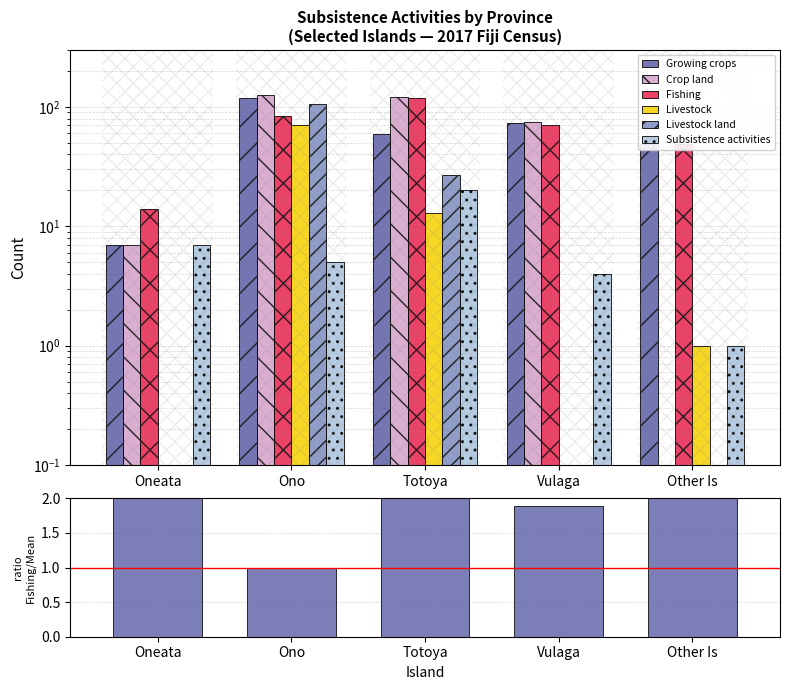

At which label is Growing crops closest to 62?

Totoya